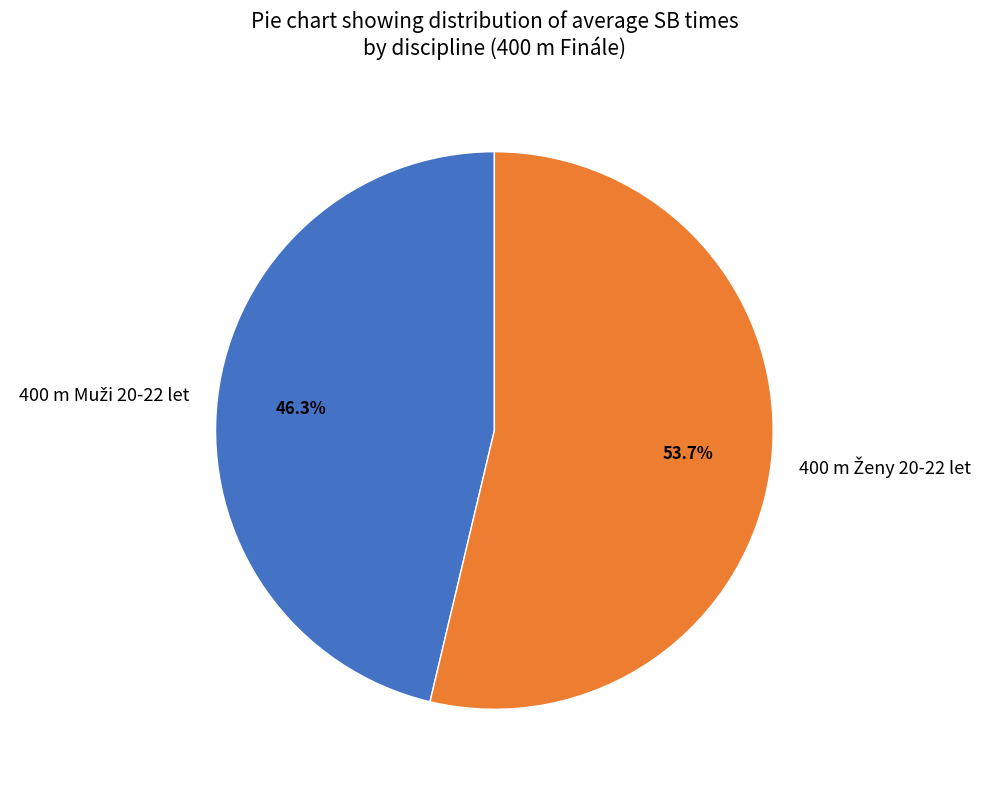

Is there a majority slice in this chart?

Yes